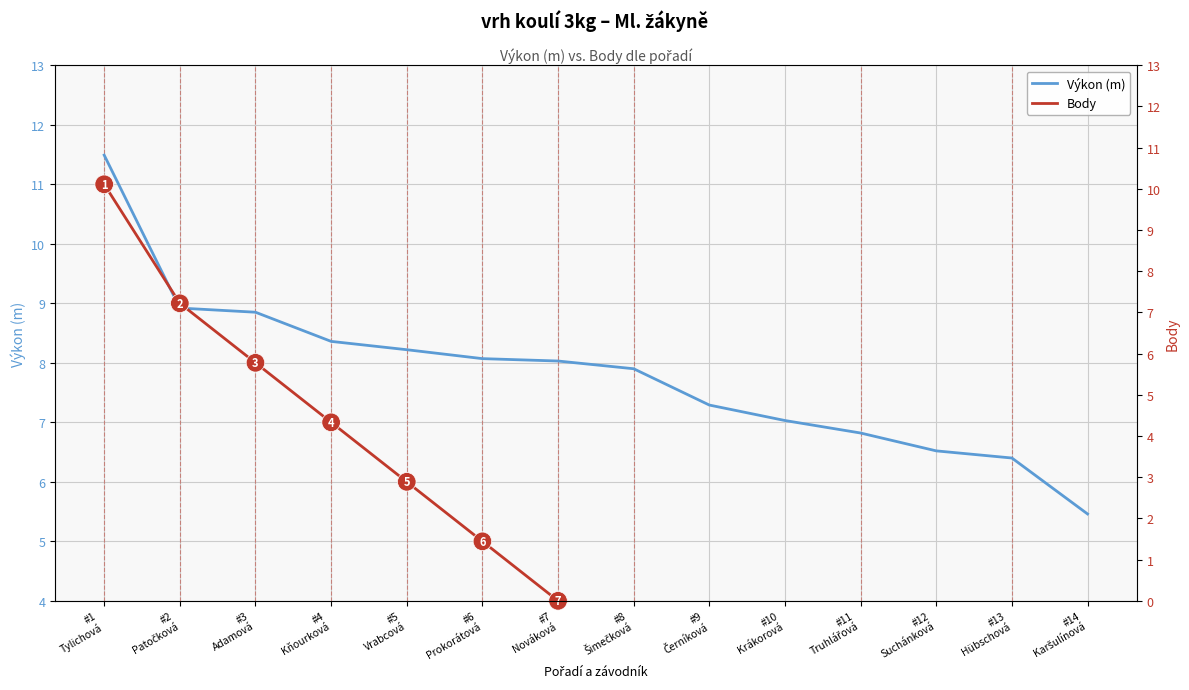

What is the total value across all series at #5
Vrabcová?

14.2